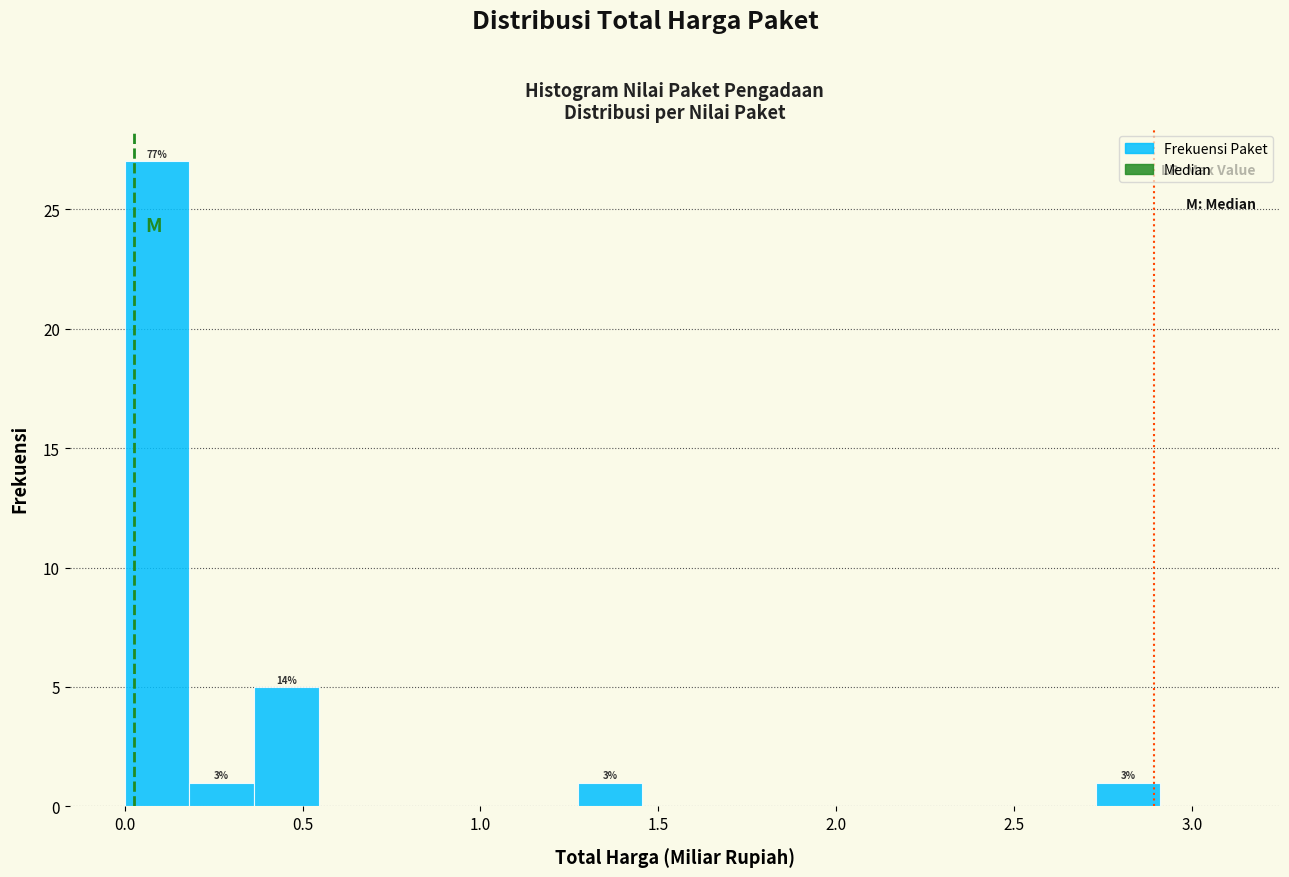

Read against the x-axis, roughly where is the centre of the tallest bar?

0.10